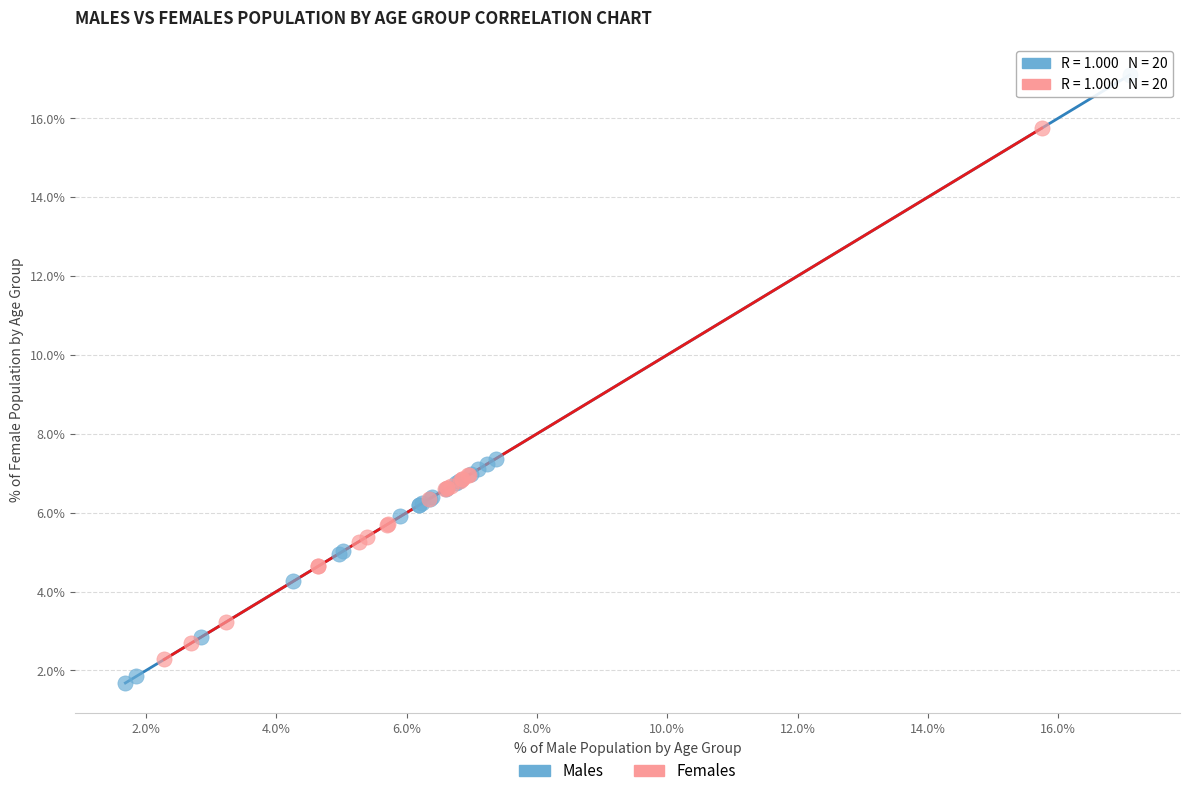

Which series has the largest Y range (max minus min)?

Males